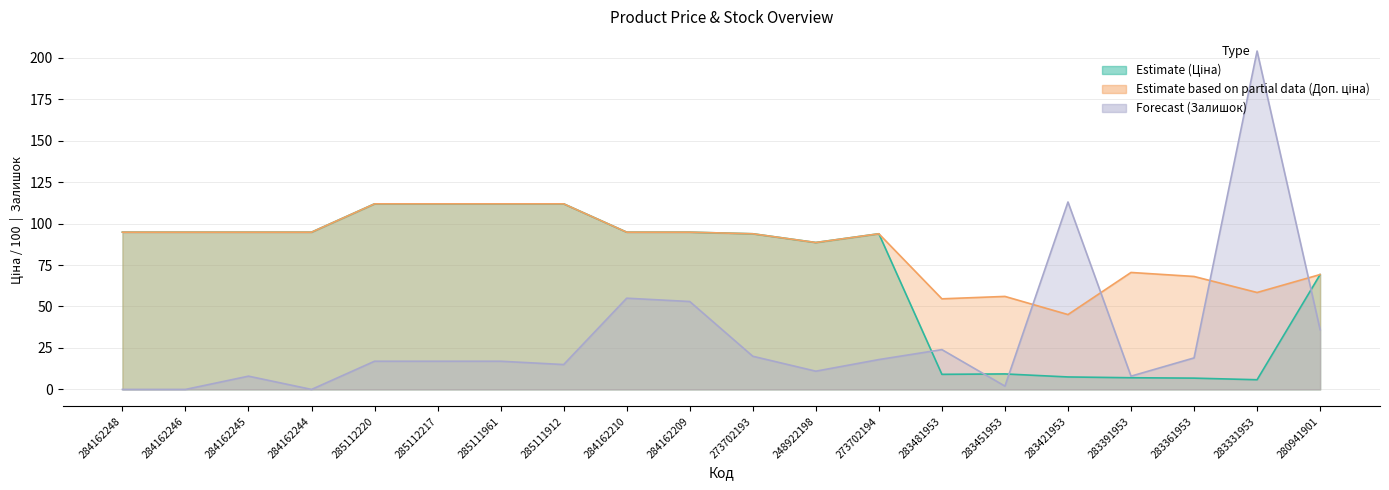

Reading left to right, extract all data points from this chart.

Ціна: 284162248=94.8	284162246=94.8	284162245=94.8	284162244=94.8	285112220=111.9	285112217=111.9	285111961=111.9	285111912=111.9	284162210=94.8	284162209=94.8	273702193=93.8	248922198=88.6	273702194=93.8	283481953=9.1	283451953=9.3	283421953=7.5	283391953=7.1	283361953=6.8	283331953=5.8	280941901=69.3
Доп. ціна: 284162248=94.8	284162246=94.8	284162245=94.8	284162244=94.8	285112220=111.9	285112217=111.9	285111961=111.9	285111912=111.9	284162210=94.8	284162209=94.8	273702193=93.8	248922198=88.6	273702194=93.8	283481953=54.6	283451953=56.1	283421953=45.1	283391953=70.5	283361953=68.1	283331953=58.4	280941901=69.3
Залишок: 284162248=0.0	284162246=0.0	284162245=8.0	284162244=0.0	285112220=17.0	285112217=17.0	285111961=17.0	285111912=15.0	284162210=55.0	284162209=53.0	273702193=20.0	248922198=11.0	273702194=18.0	283481953=24.0	283451953=2.0	283421953=113.0	283391953=8.0	283361953=19.0	283331953=204.0	280941901=36.0